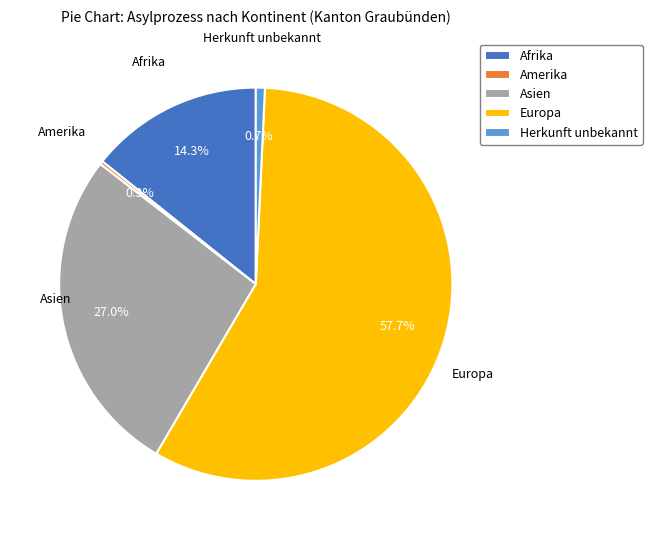

How much of the chart is everything except Europa?

42.3%